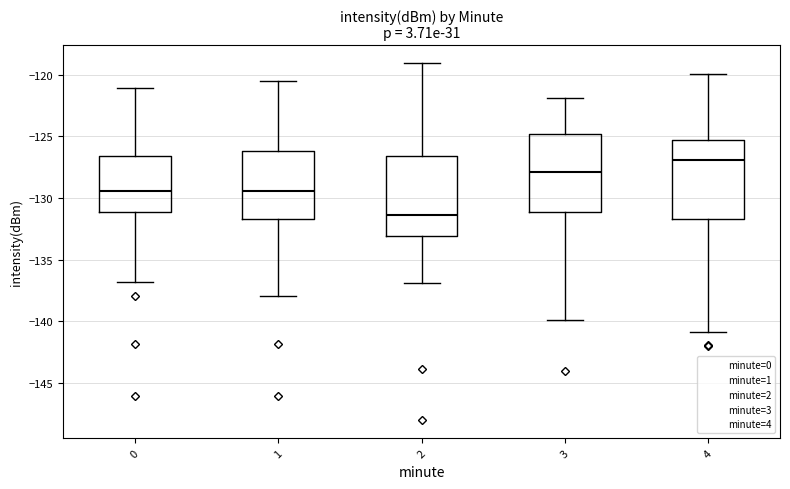

Reading left to right, read every box against the y-axis: the position of its median line, the range the box covers, and the ends of its whiskers. The values are not printed on the chart, so give them approximately, as read against the axis.

0: median -129.5, box -131.0 to -126.5, whiskers -137.0 to -121.0
1: median -129.5, box -131.5 to -126.0, whiskers -138.0 to -120.5
2: median -131.5, box -133.0 to -126.5, whiskers -137.0 to -119.0
3: median -128.0, box -131.0 to -125.0, whiskers -140.0 to -122.0
4: median -127.0, box -131.5 to -125.5, whiskers -141.0 to -120.0